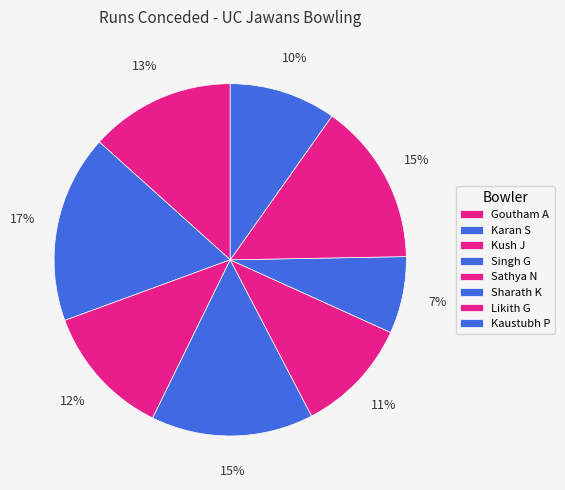

Count the number of slices in the pie.

8